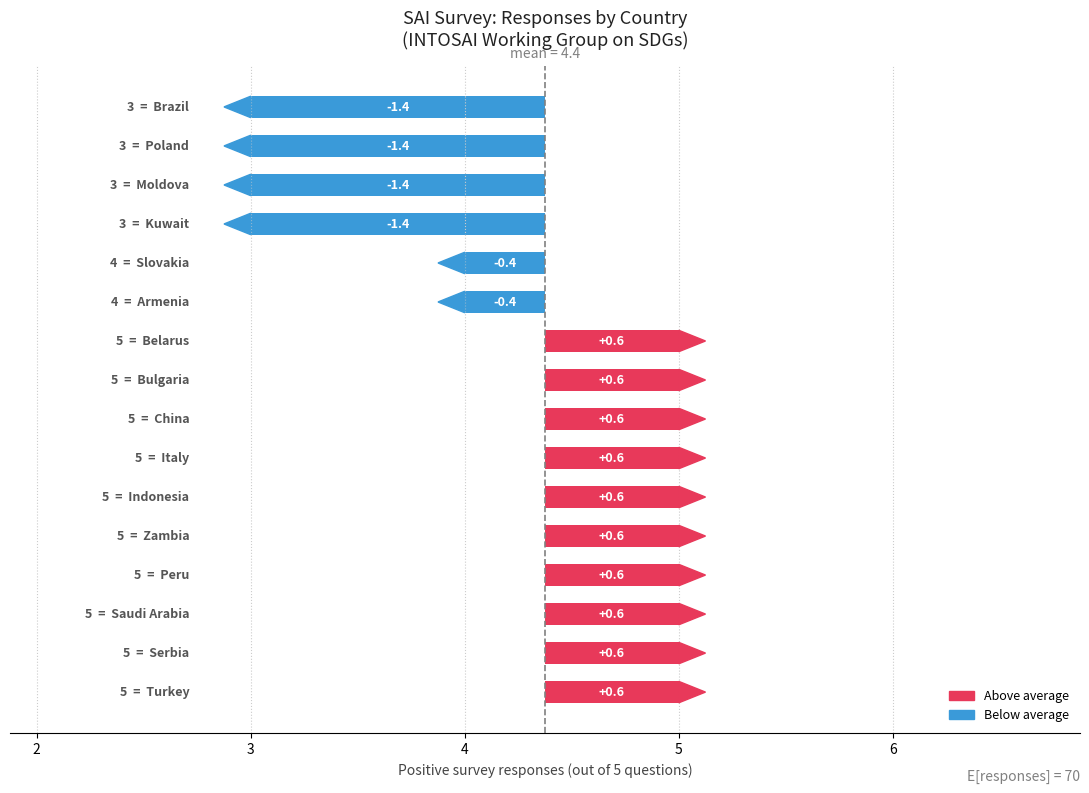

What is the label of the 7th bar from the right?

Moldova